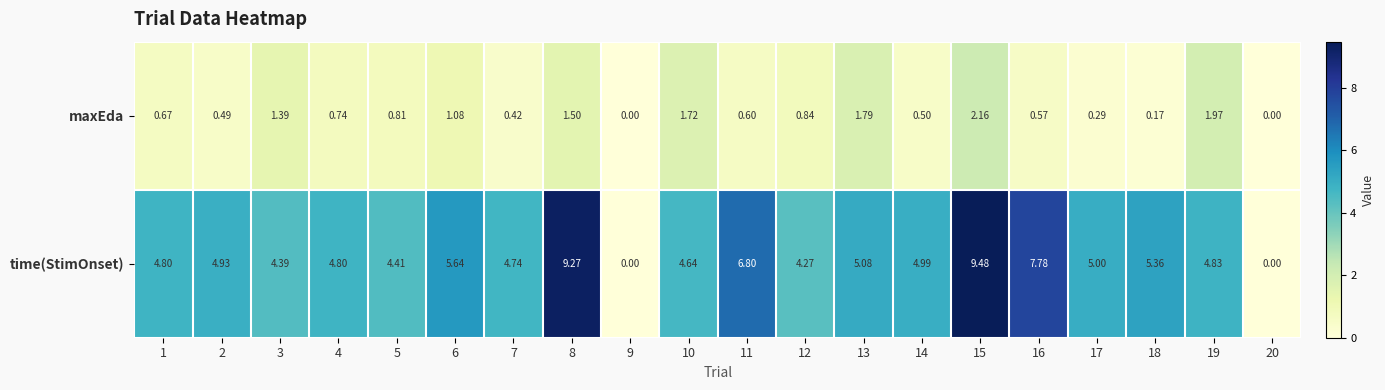

What is the maximum value shown in the chart?

9.5